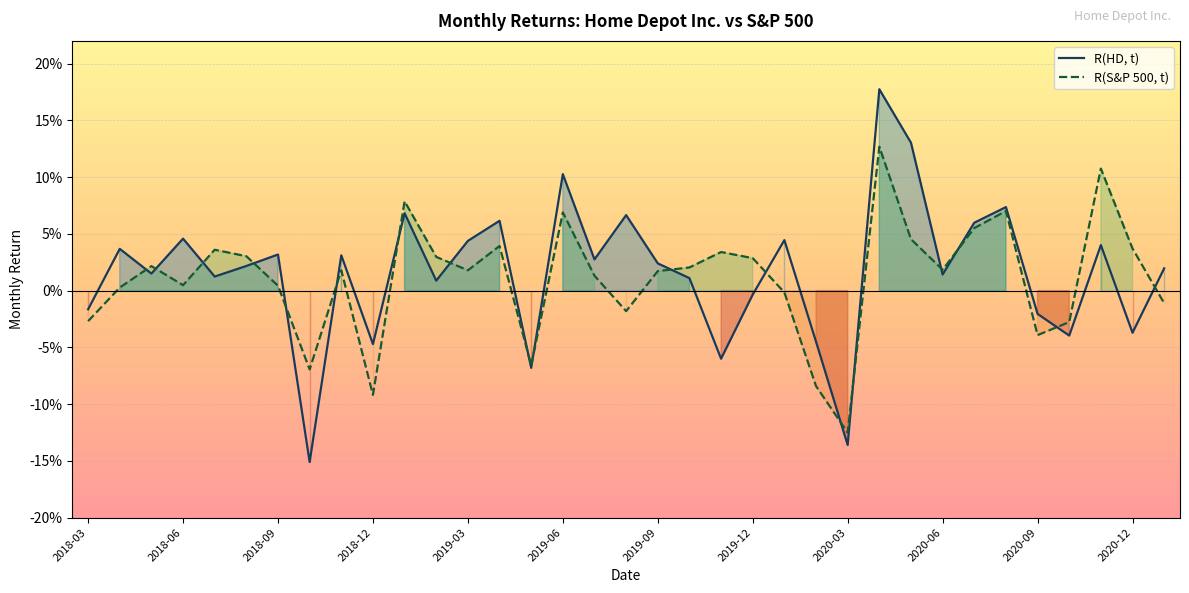

What is the minimum value for R(HD, t)?

-0.2